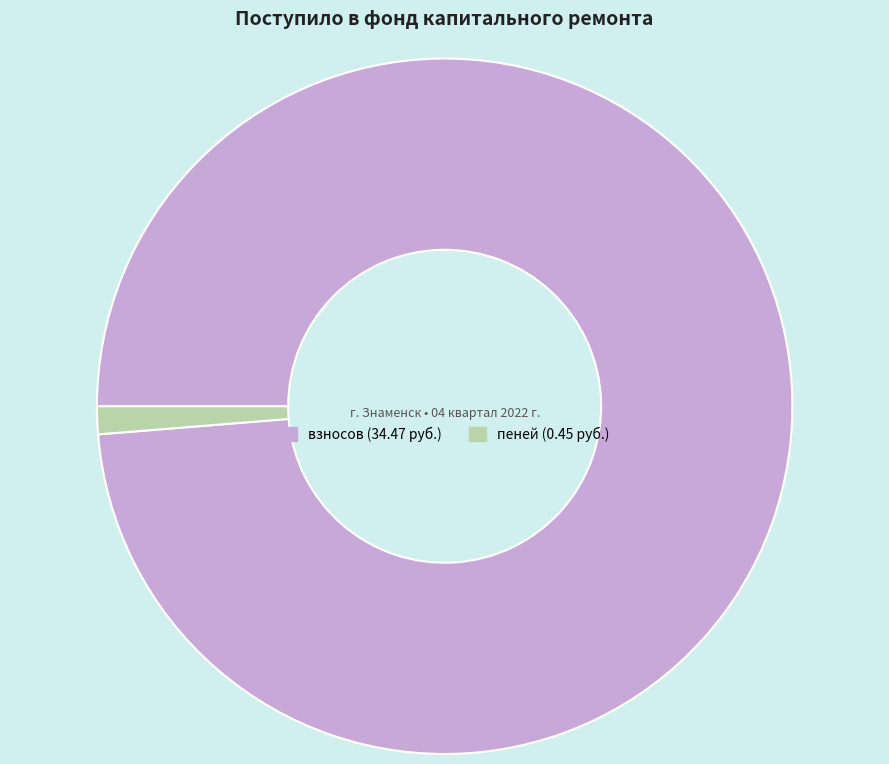

Does any single category account for the majority?

Yes